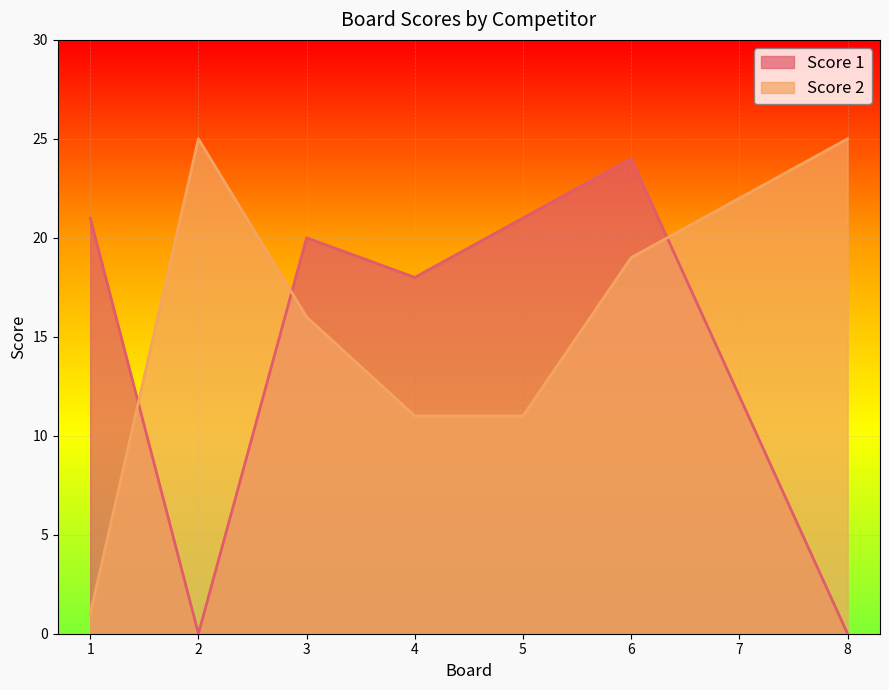

Reading left to right, extract all data points from this chart.

Score 1: 21	0	20	18	21	24	12	0
Score 2: 1	25	16	11	11	19	22	25